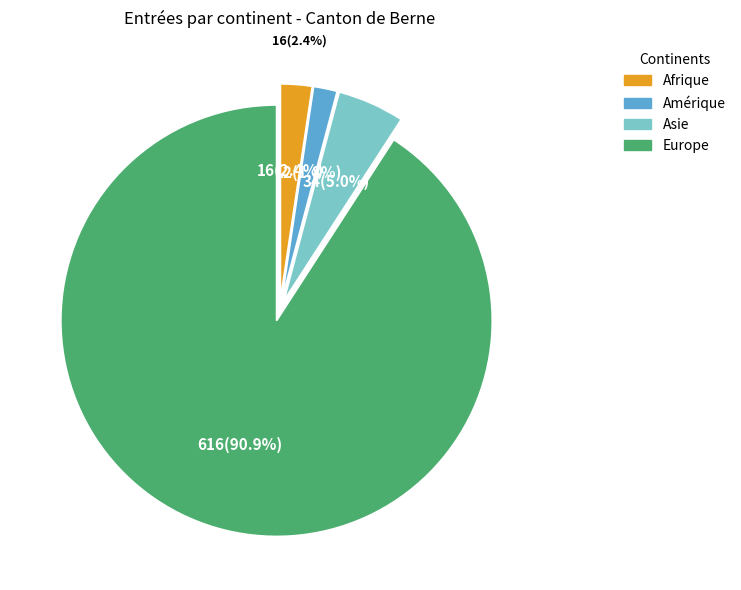

To the nearest percent, what percentage of the pie is Europe?

91%